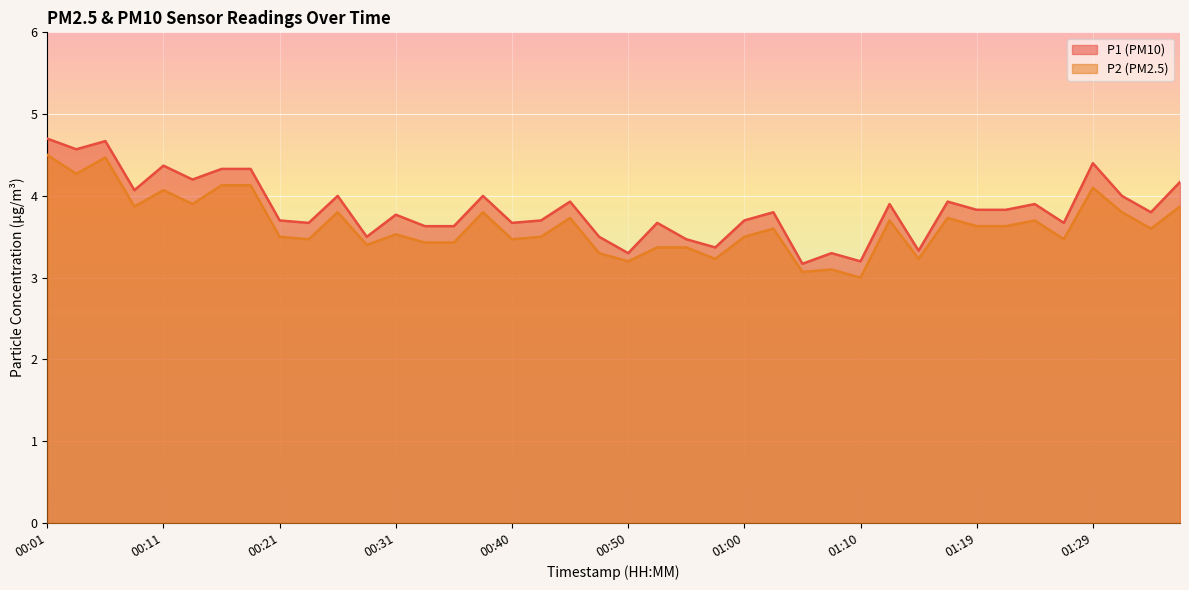

What is the difference between the maximum and minimum values in the P2 series?

1.5